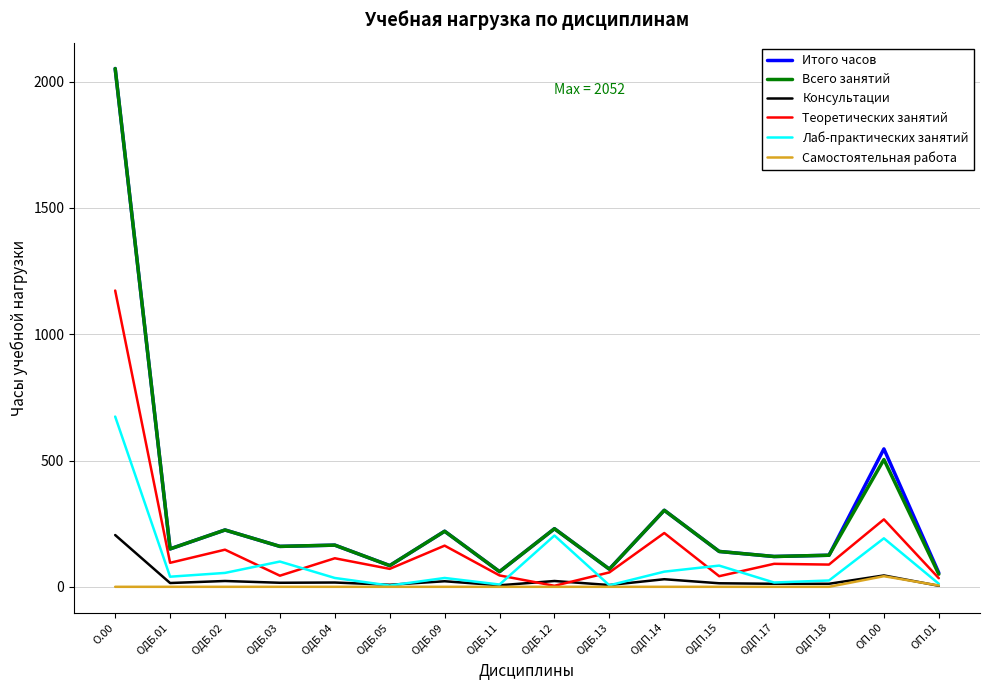

True or false: Консультации has a value of 15 at ОДБ.01.

True